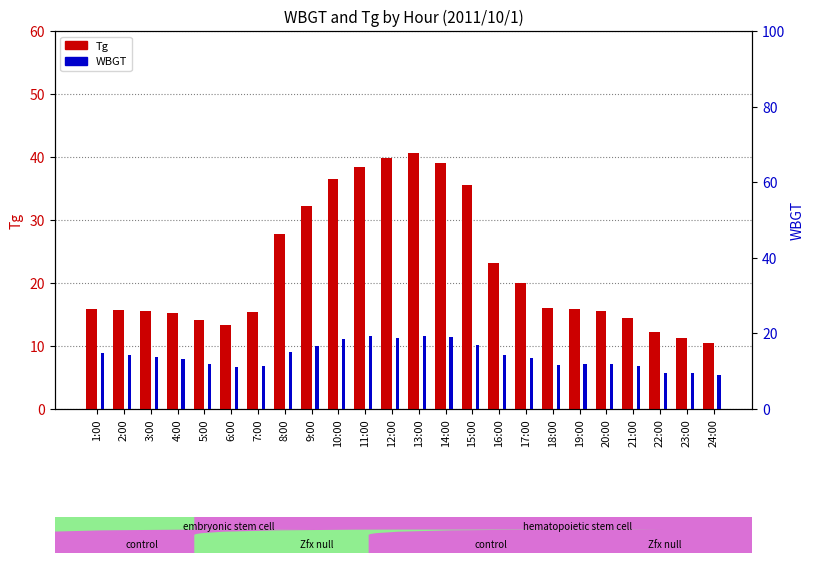

True or false: WBGT has a value of 18.4 at 10:00.

True